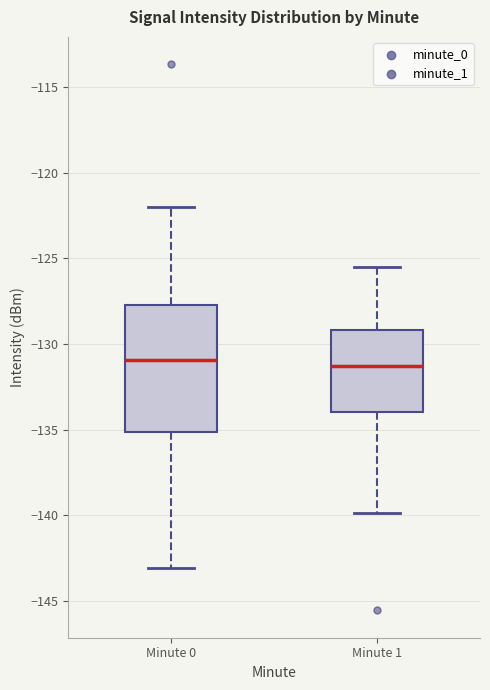

Comparing the boxes themselves (not the whiskers), which one is the tallest?

Minute 0